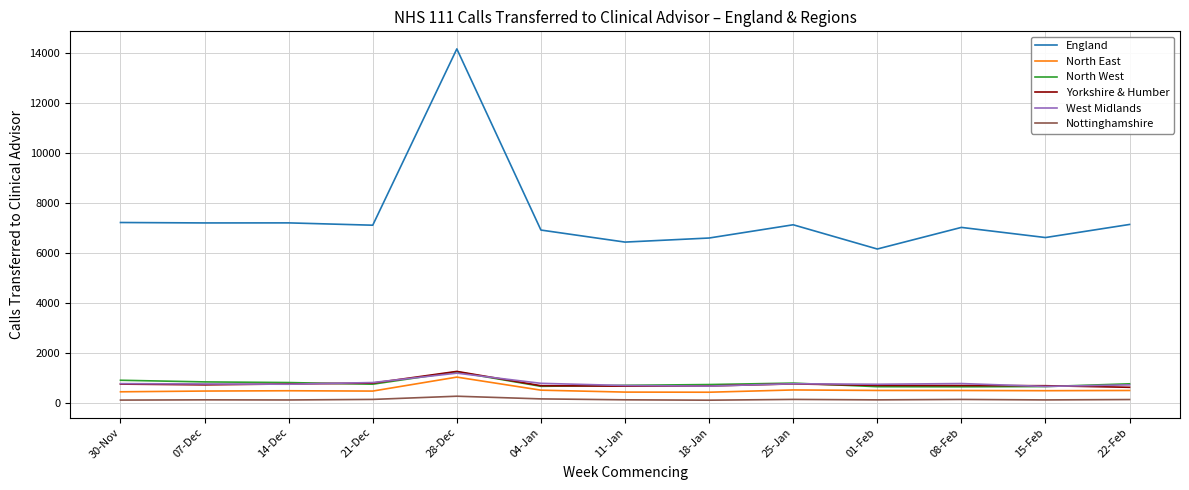

What is the smallest value displayed?

112